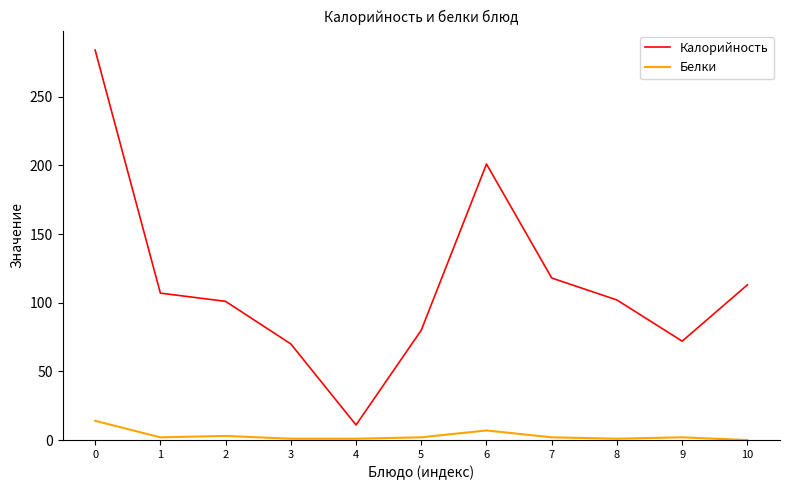

How many lines are shown in the chart?

2